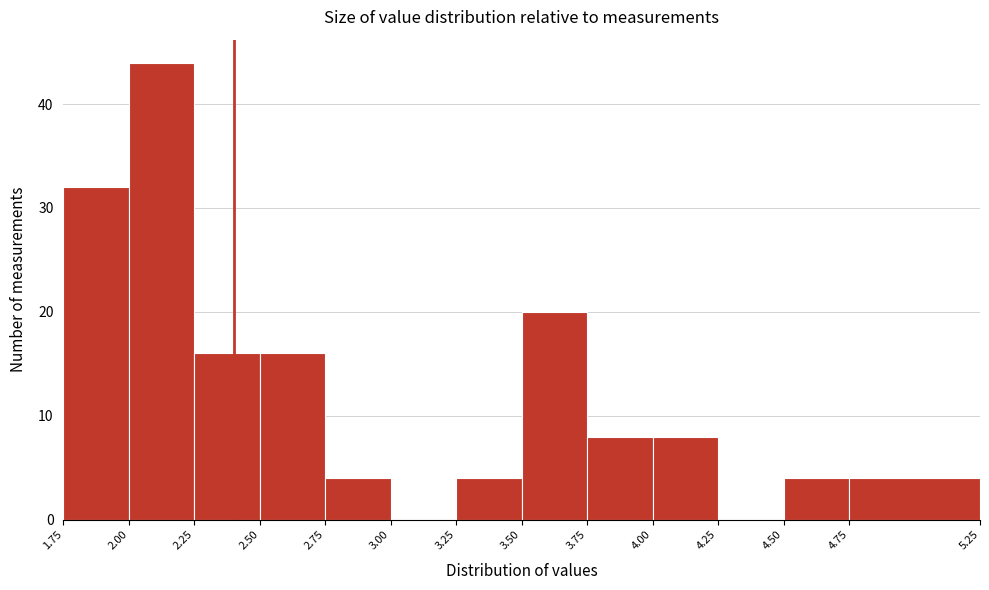

Reading left to right, transcribe this chart: for each bar, give the range it covers on the x-axis and its height. The values are not printed on the chart, so give them approximately, as read against the axis.

1.75 to 2.00: 32
2.00 to 2.25: 44
2.25 to 2.50: 16
2.50 to 2.75: 16
2.75 to 3.00: 4
3.00 to 3.25: 0
3.25 to 3.50: 4
3.50 to 3.75: 20
3.75 to 4.00: 8
4.00 to 4.25: 8
4.25 to 4.50: 0
4.50 to 4.75: 4
4.75 to 5.25: 4